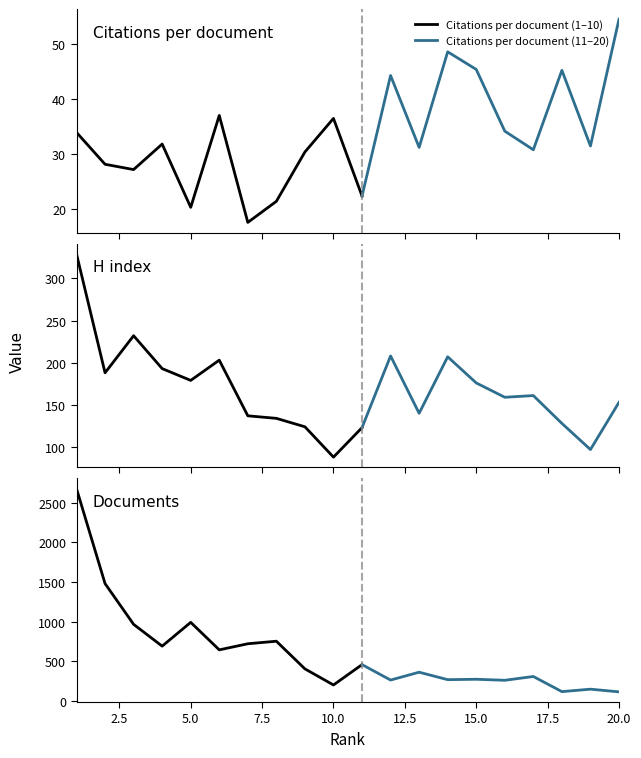

What value does the Documents series have at 5?

991.0